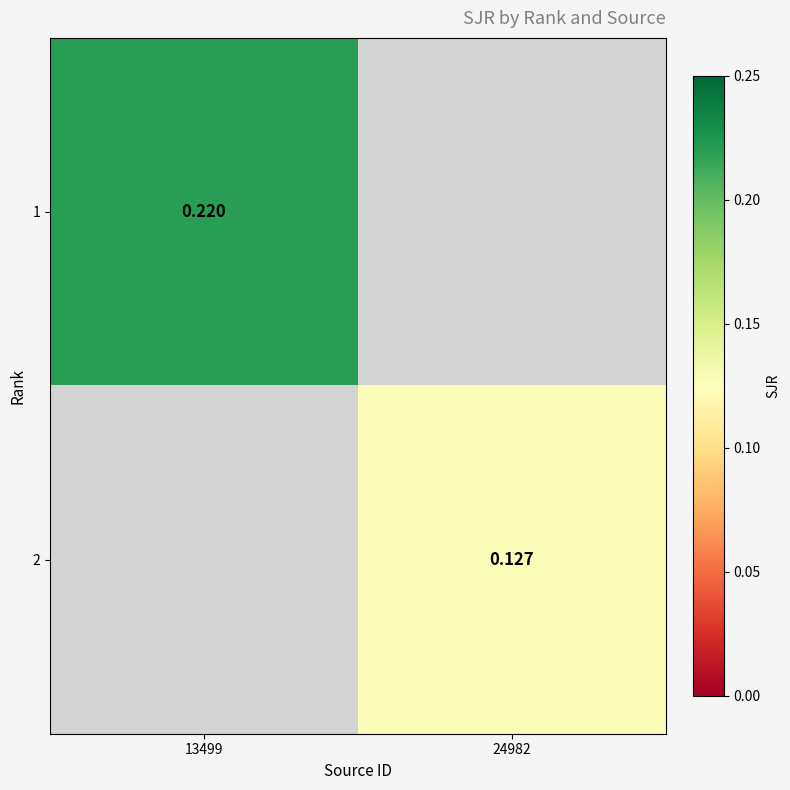

How many values in the 2 series exceed 0?

1